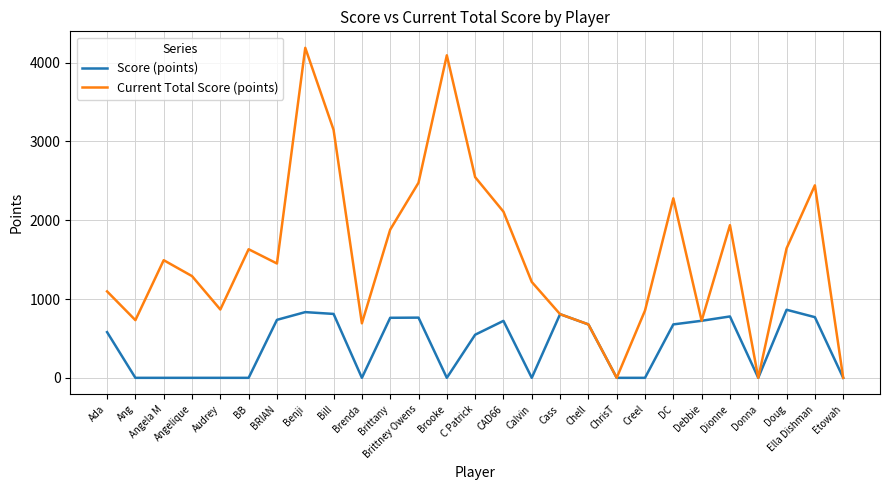

True or false: Current Total Score (points) has a value of 163 at Brenda.

False